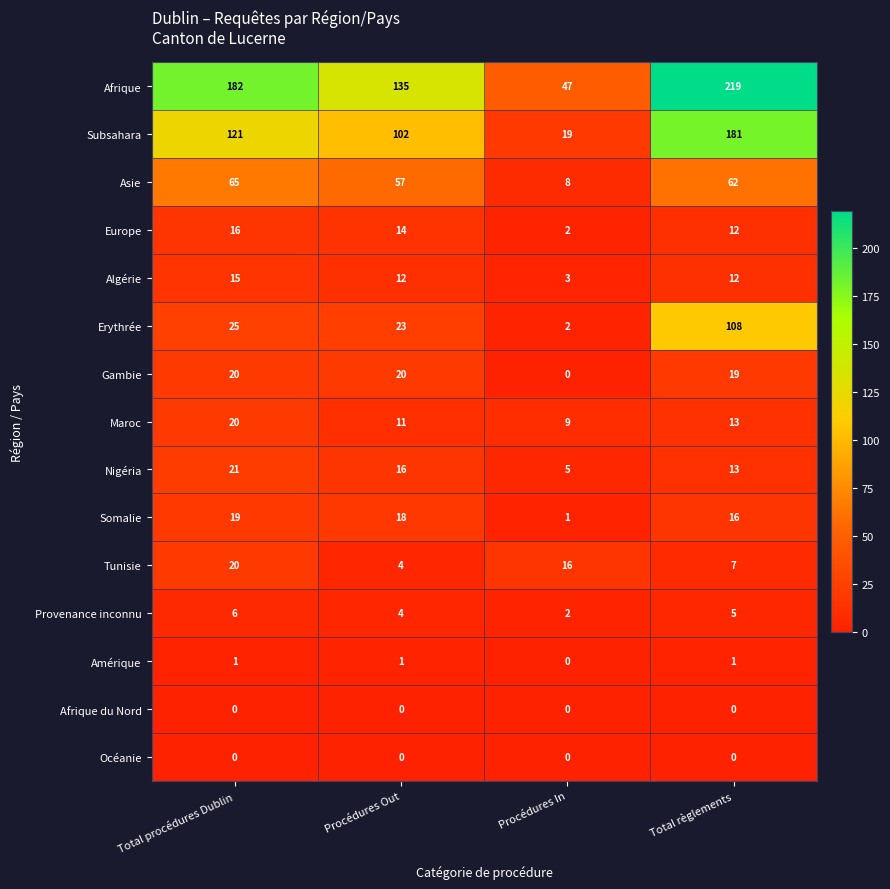

At which category does the chart reach its peak across all series?

Total règlements